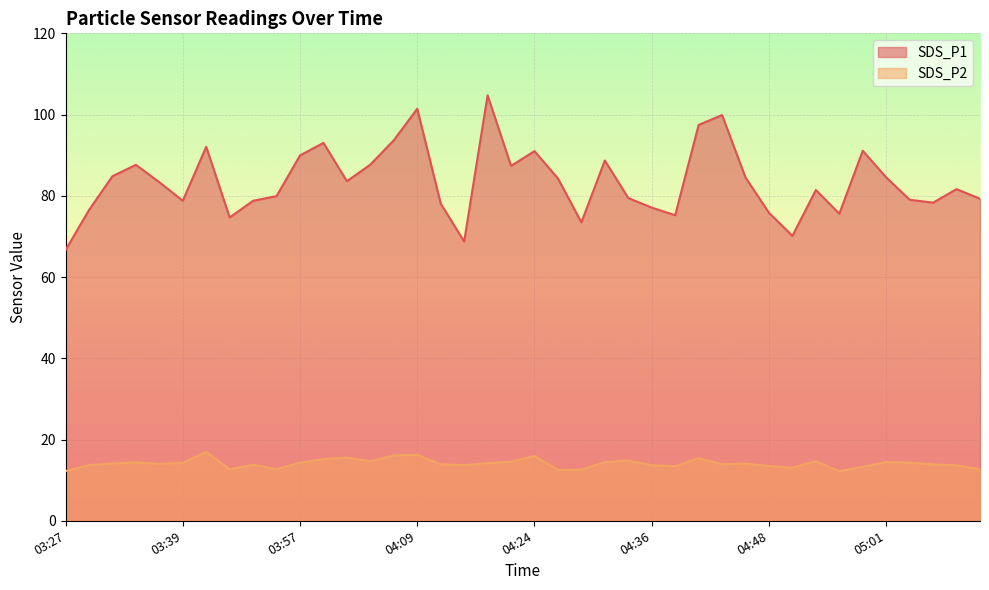

True or false: SDS_P1 and SDS_P2 cross at least once.

False